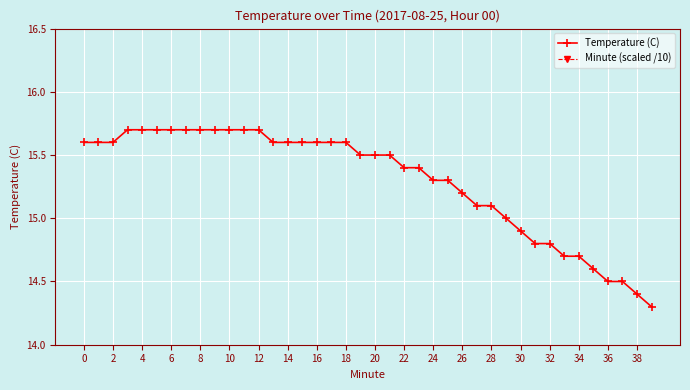

The value of Temperature (C) at 8 is 15.7. True or false?

True